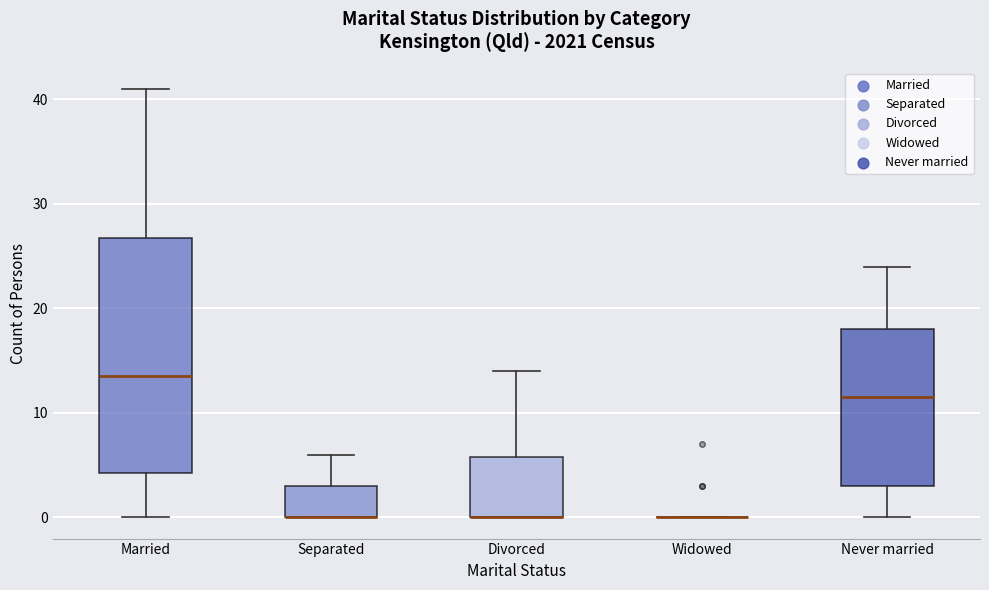

Where does the upper whisker of the box for Separated end on the y-axis? The values are not printed on the chart, so give them approximately, as read against the axis.

6